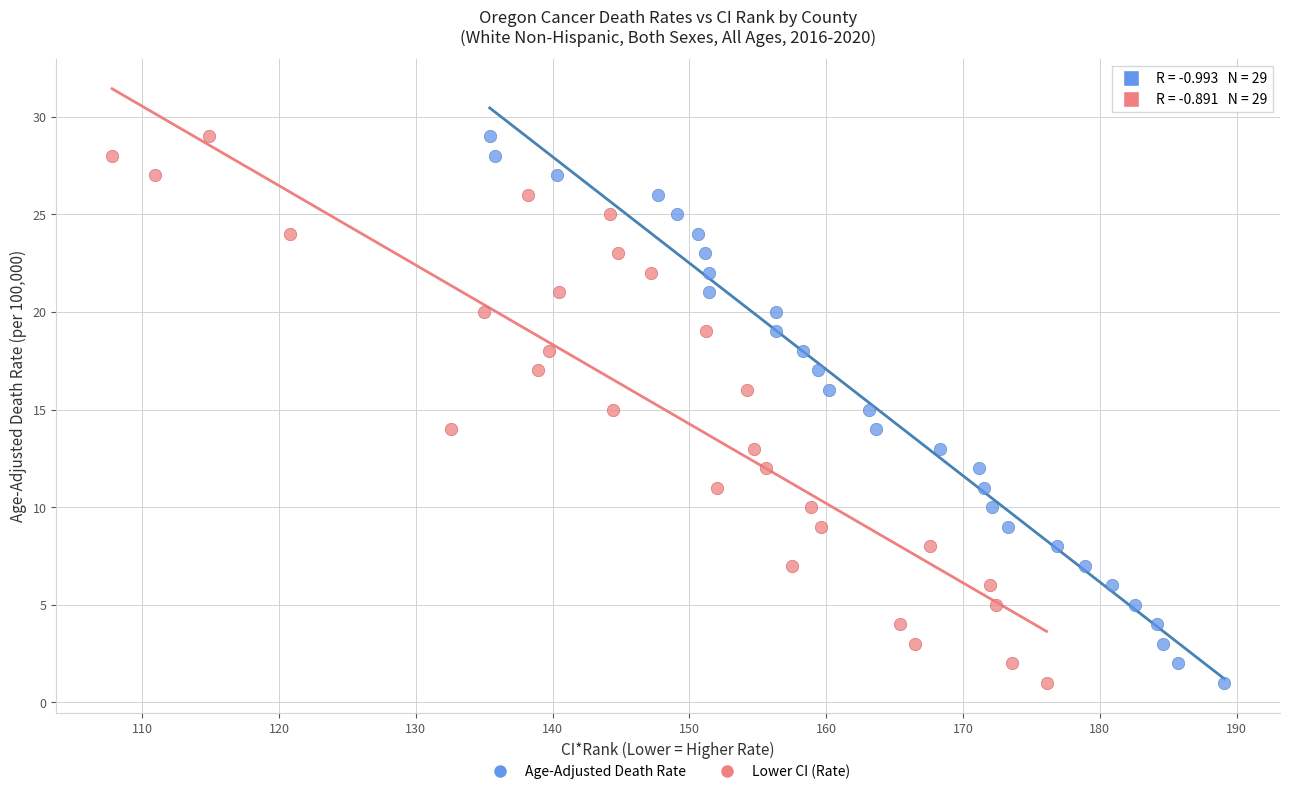

What are all the series names shown in the legend?

Age-Adjusted Death Rate, Lower CI (Rate)